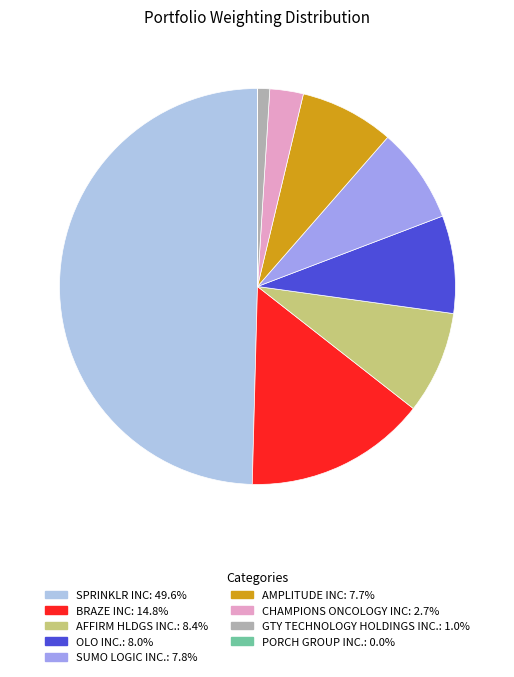

Does AFFIRM HLDGS INC.: 8.4% account for over 50% of the chart?

No